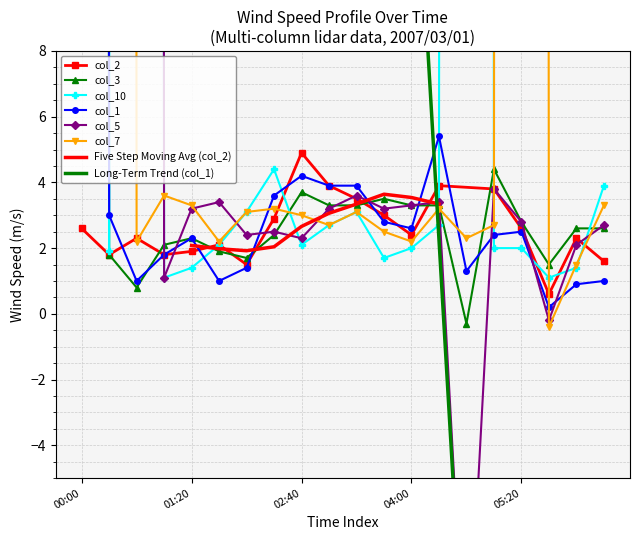

At which category does col_3 reach its first local valley?

2007/03/01 00:40